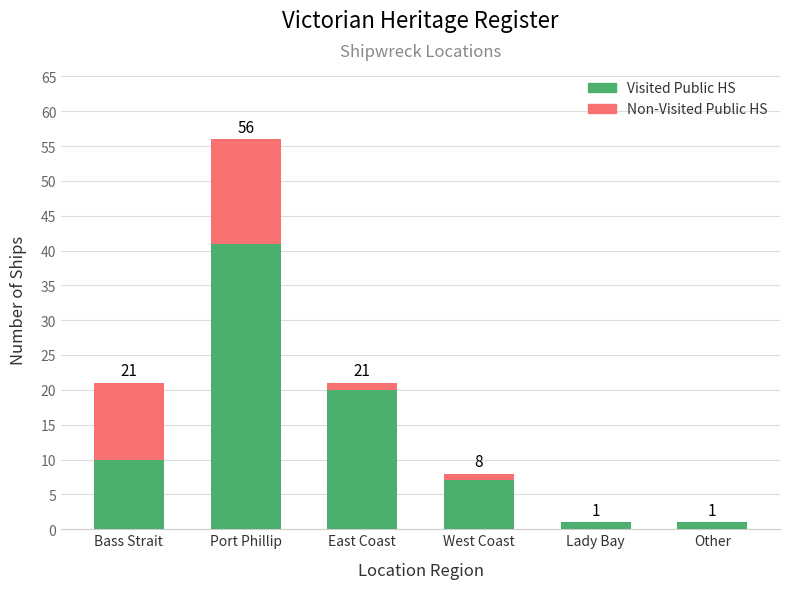

Are the bars grouped side by side (vs. stacked)?

No